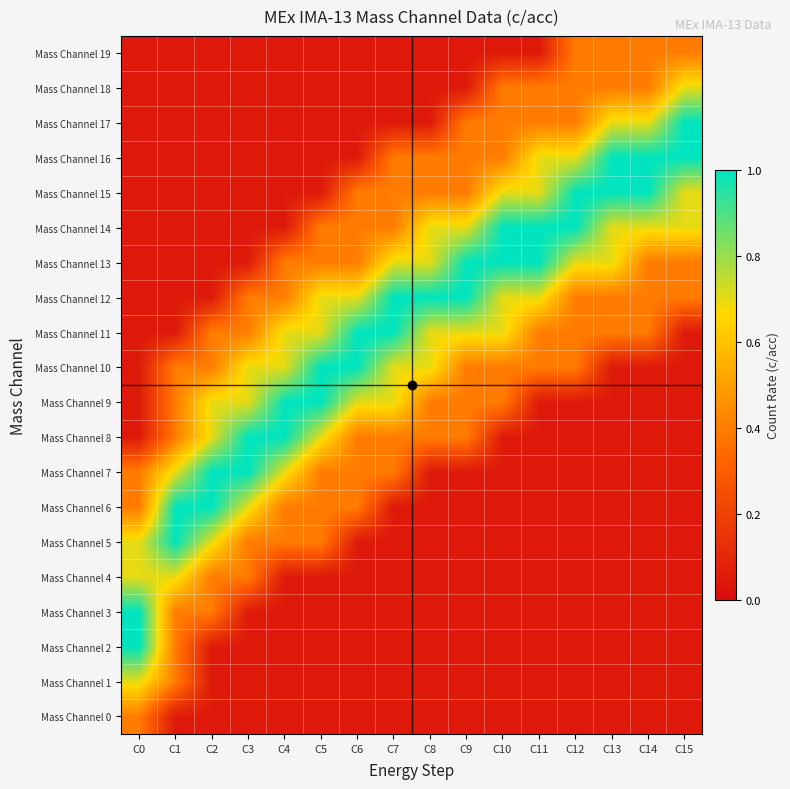

Which has a higher value, C5 or C14?

C5